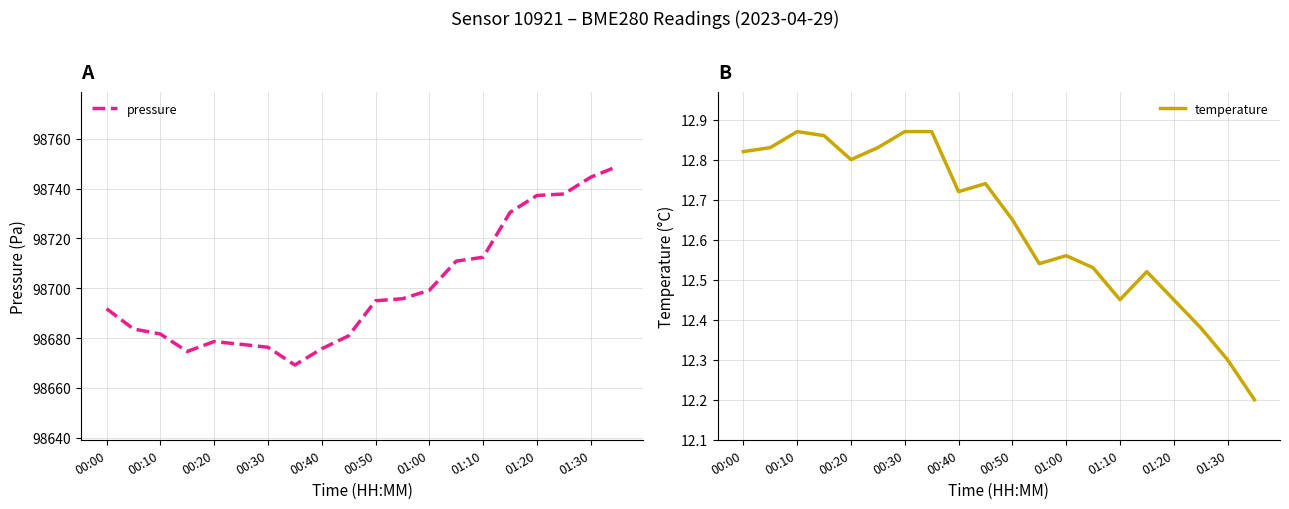

What is the total value across all series at 19?

98761.1